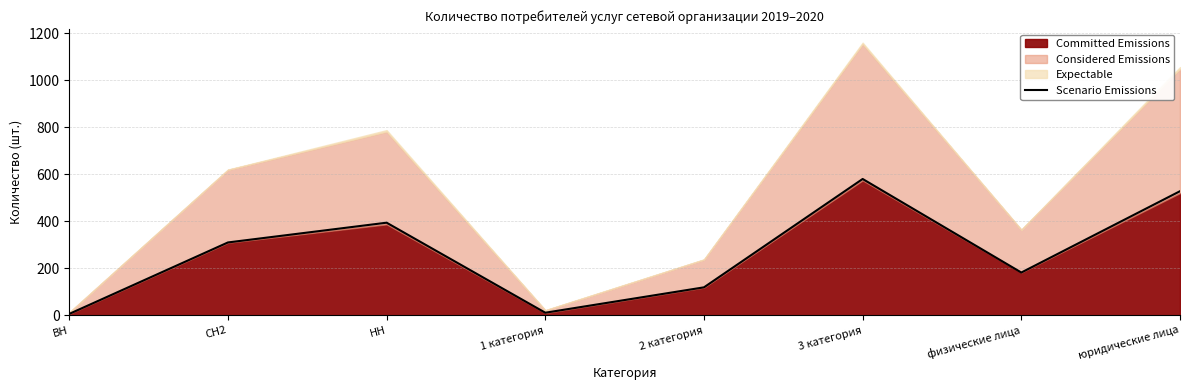

What is the label of the 4th point from the left?

1 категория